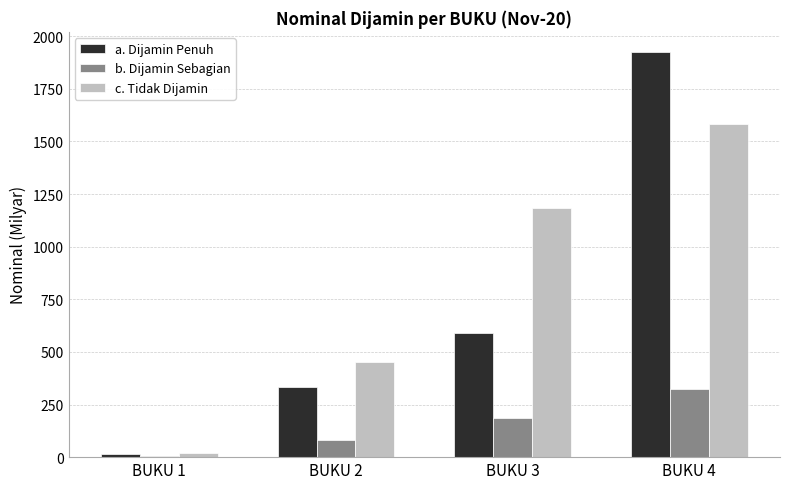

The value of c. Tidak Dijamin at BUKU 2 is 728.7. True or false?

False